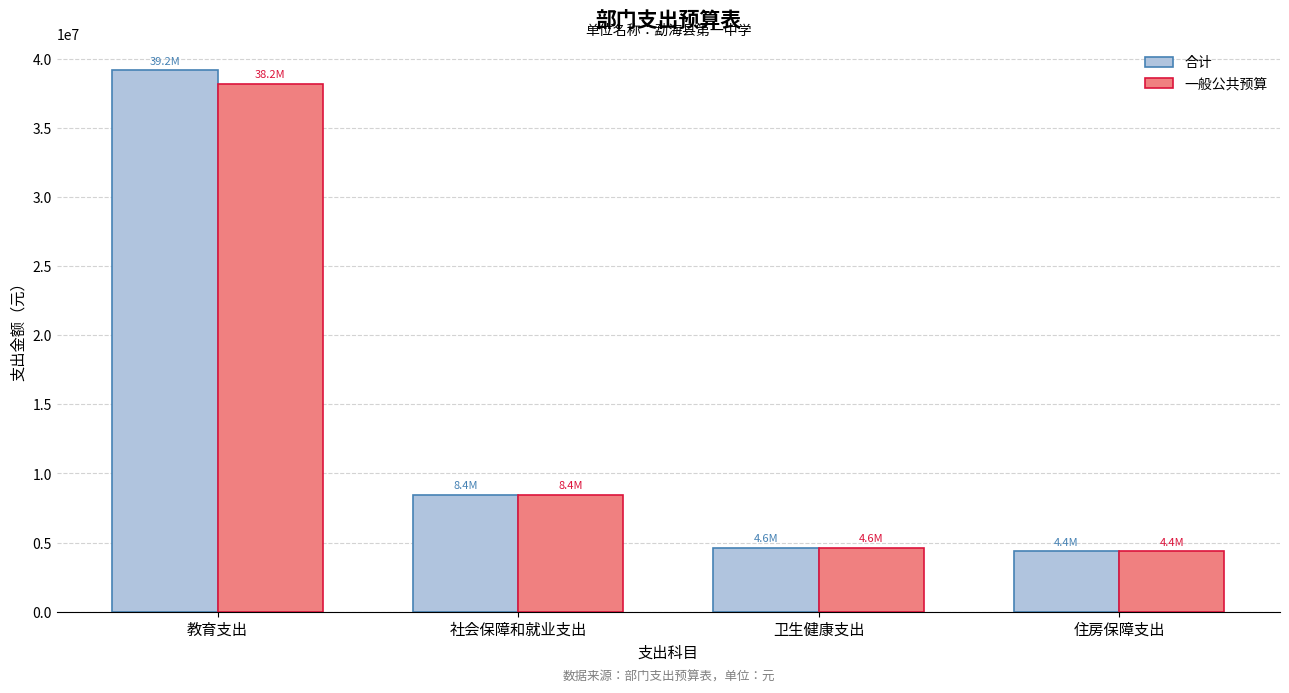

What is the sum of the 合计 values at 教育支出 and 住房保障支出?

43541191.7